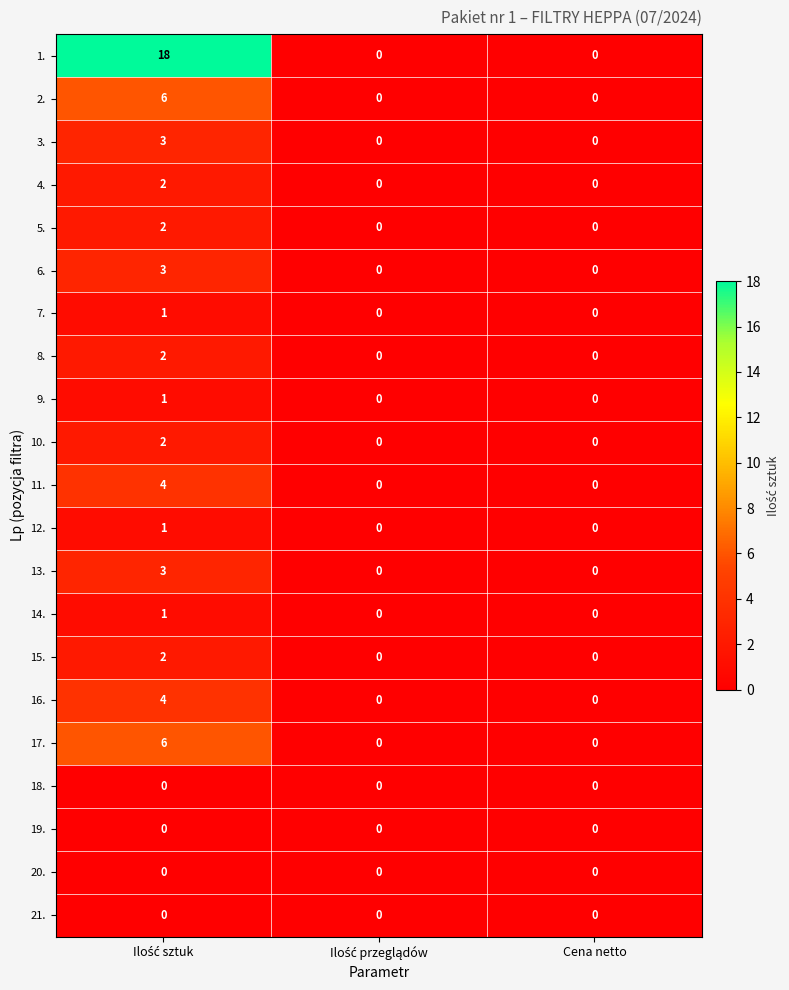

Which series has the widest spread of values?

1.